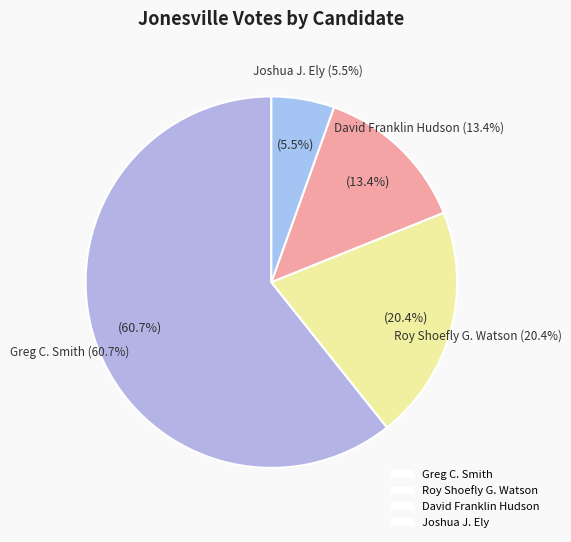

To the nearest percent, what percentage of the pie is David Franklin Hudson?

13%